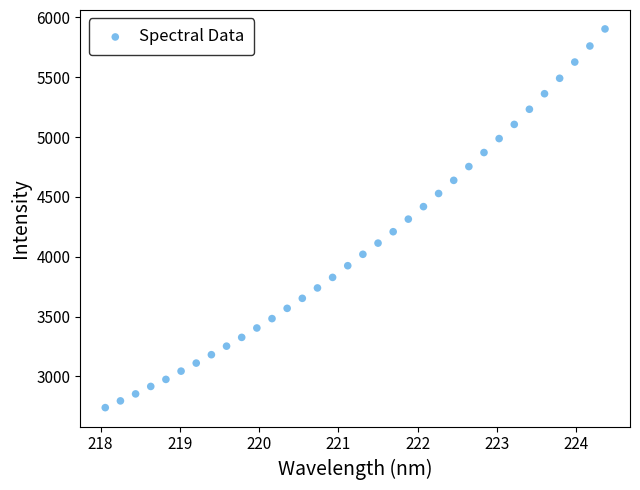

What is the range of X values (max minus min)?

6.3